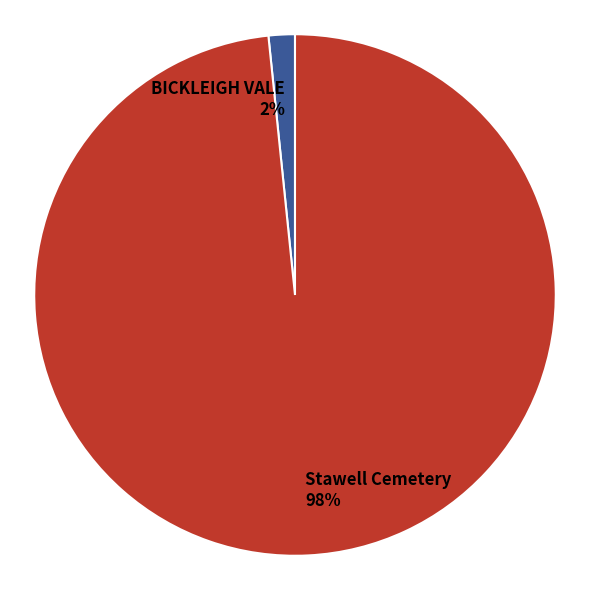

Does BICKLEIGH VALE represent more than half of the total?

No